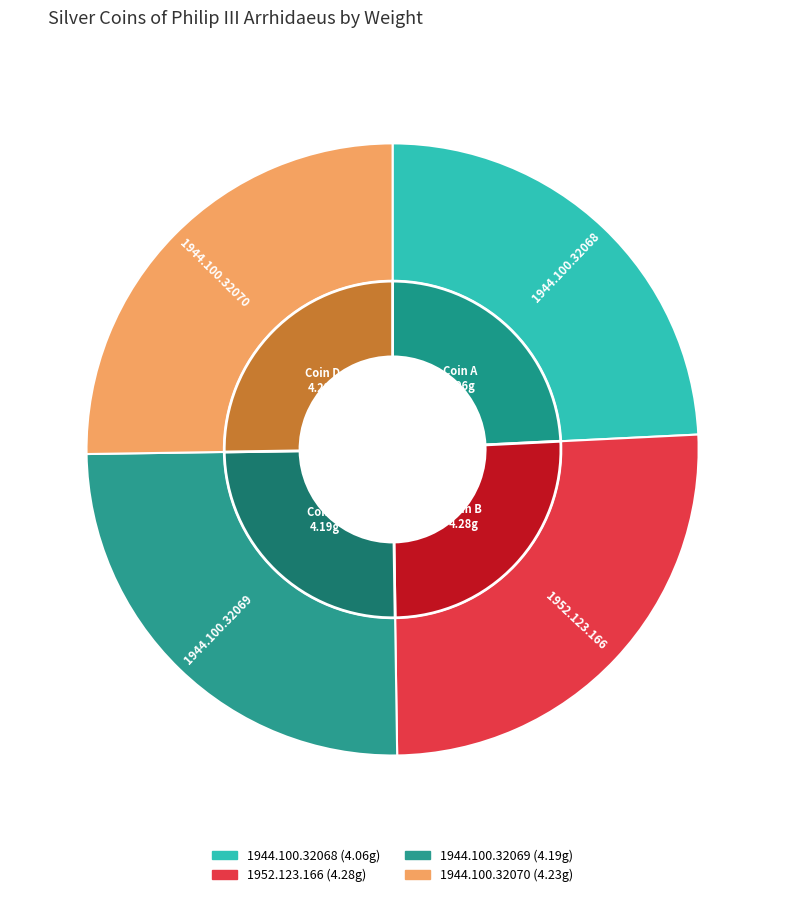

To the nearest percent, what is the difference between the 1944.100.32069 and 1952.123.166 slice percentages?

1%